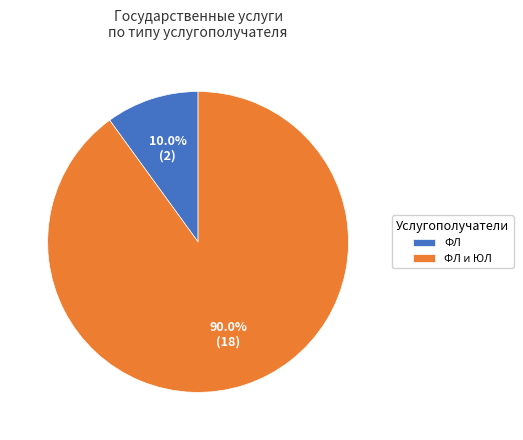

True or false: ФЛ и ЮЛ accounts for 90% of the total.

True